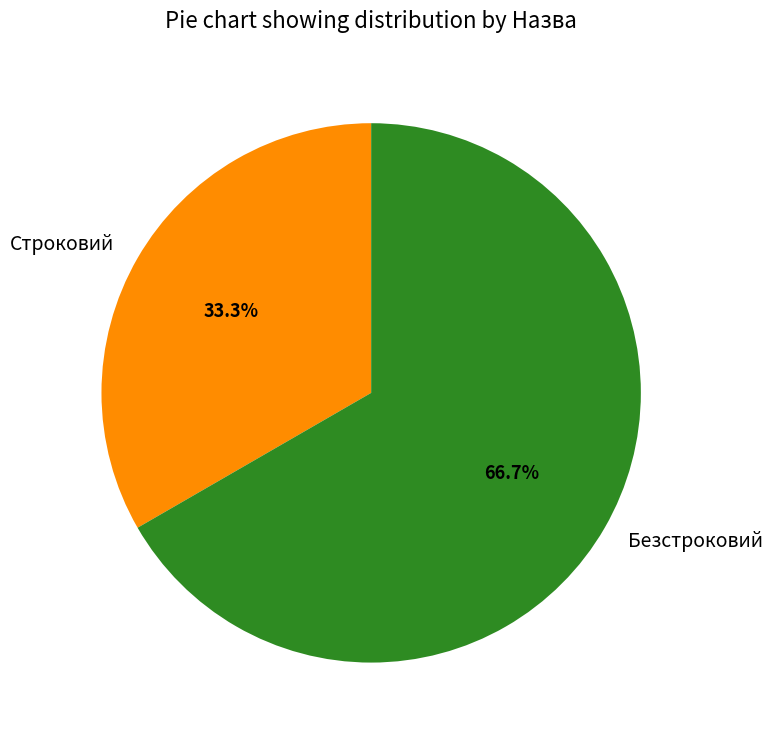

To the nearest percent, what is the difference between the largest and smallest slice percentages?

33%